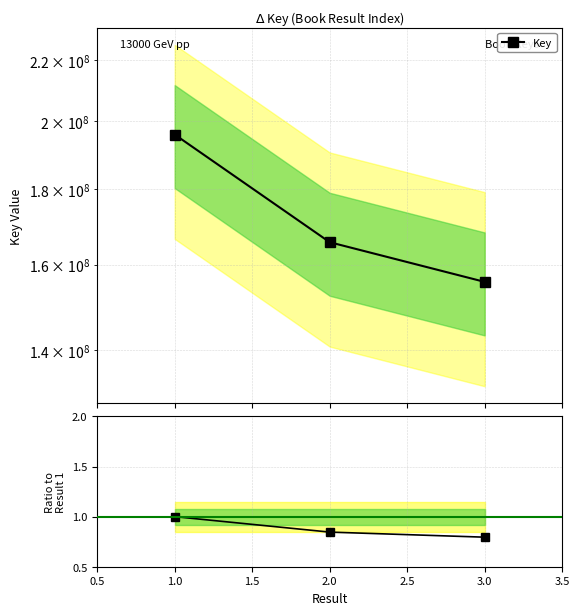

How many Key / Key[1] values are between 0 and 1?

3